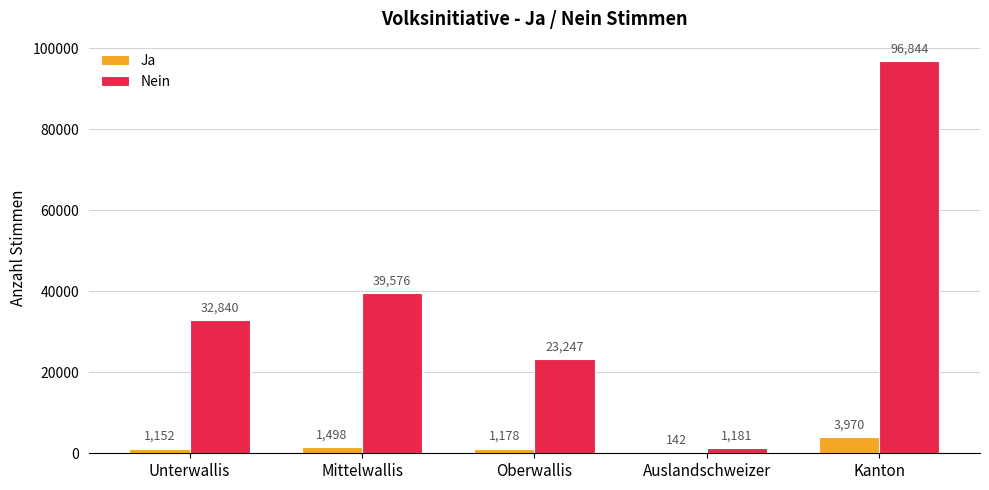

What is the sum of the Nein values at Unterwallis and Oberwallis?

56087